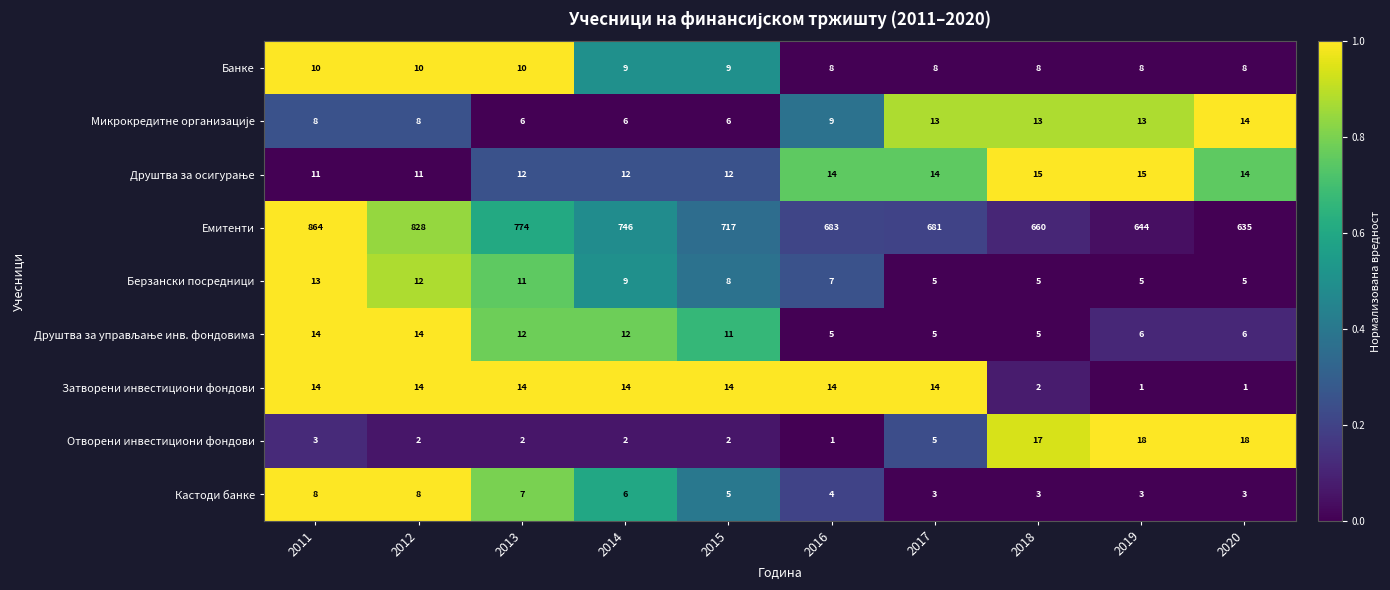

At which category is the sum across all series the highest?

2011